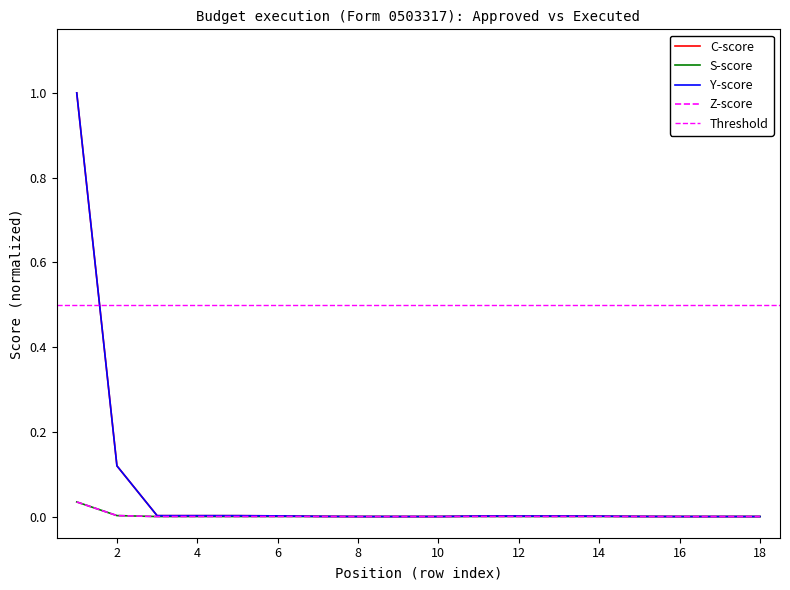

True or false: C-score (Утвержд. бюдж.) and Y-score (бюджет субъекта РФ исп.) intersect in this chart.

False